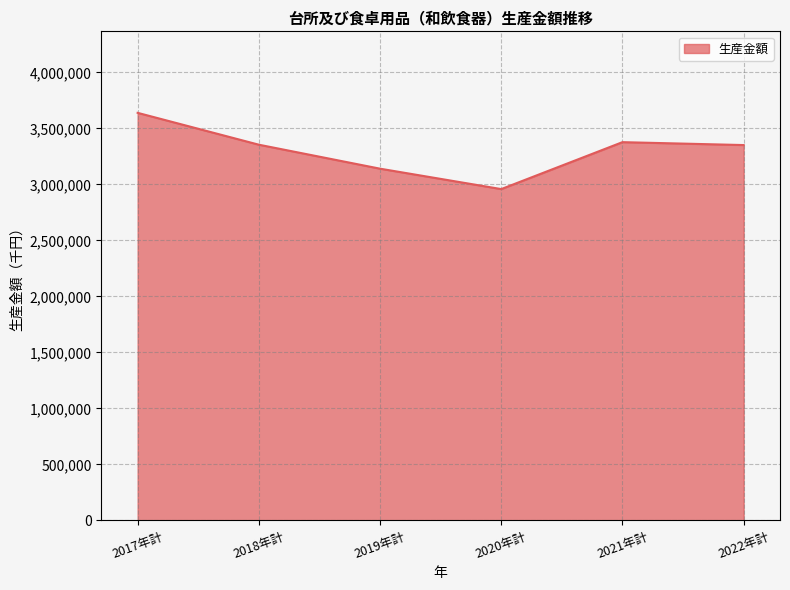

True or false: the data shows 4322534 at 2020年計.

False